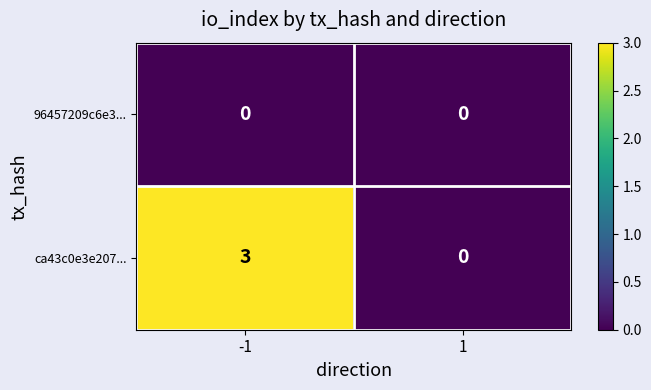

At -1, list the series in order from largest to smallest.

ca43c0e3e207..., 96457209c6e3...